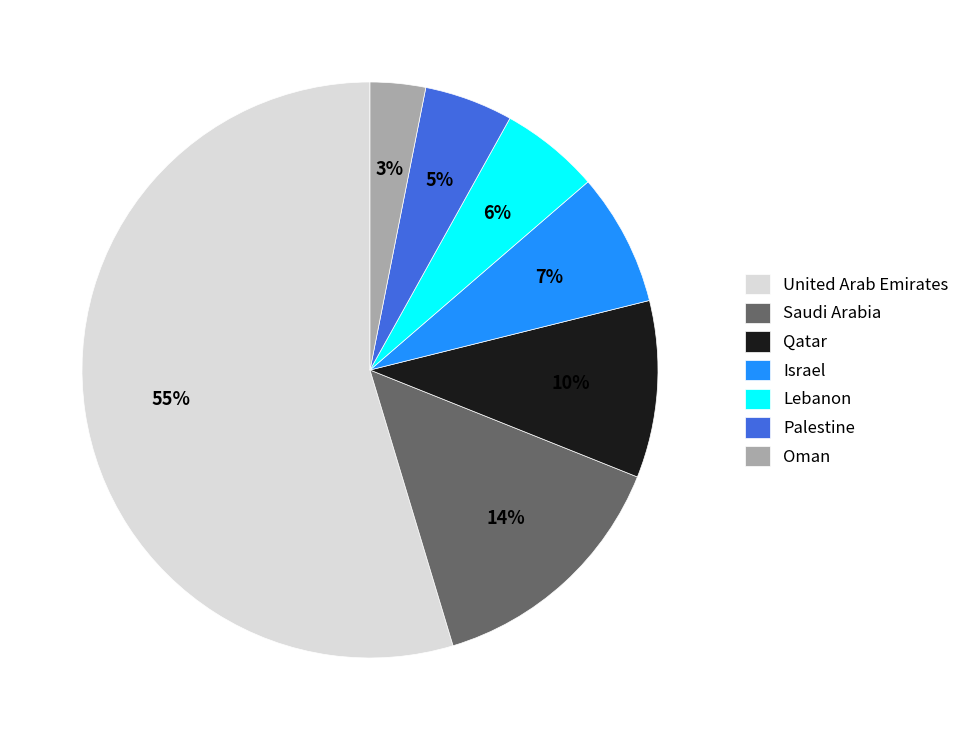

Which slice is the smallest?

Oman